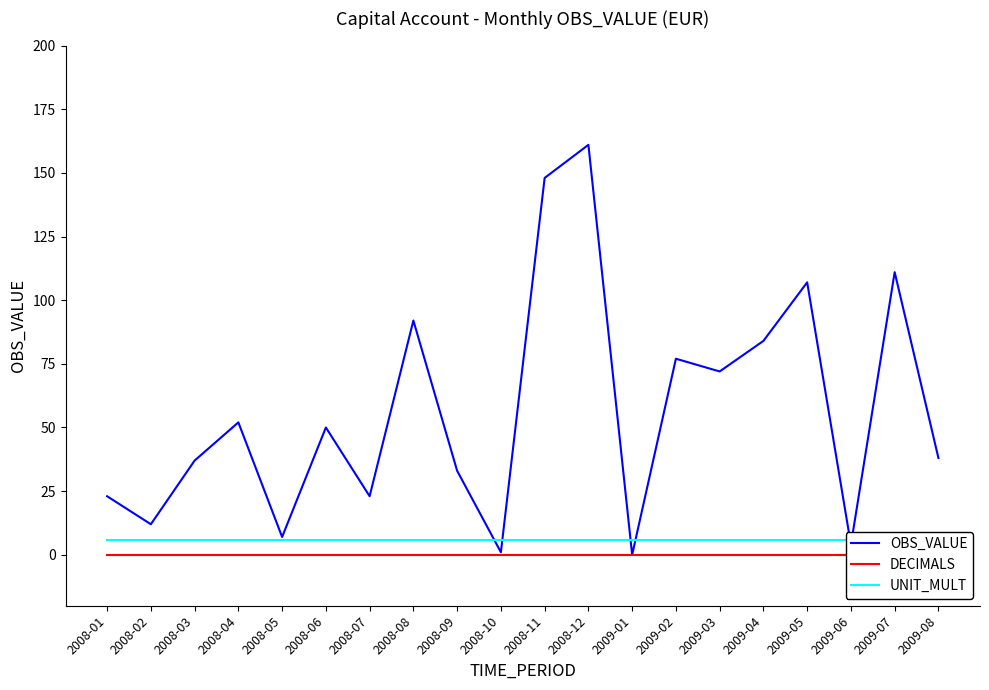

True or false: OBS_VALUE has a value of 74 at 2008-04.

False